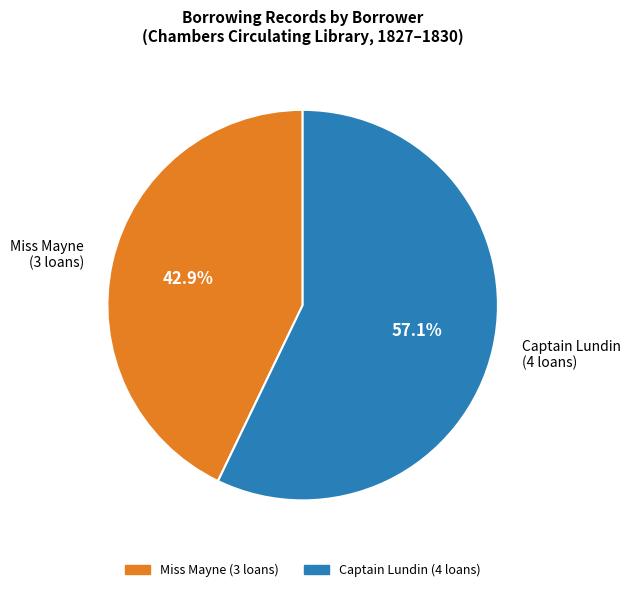

True or false: Captain Lundin (New Books I Quarter Country) accounts for 22% of the total.

False